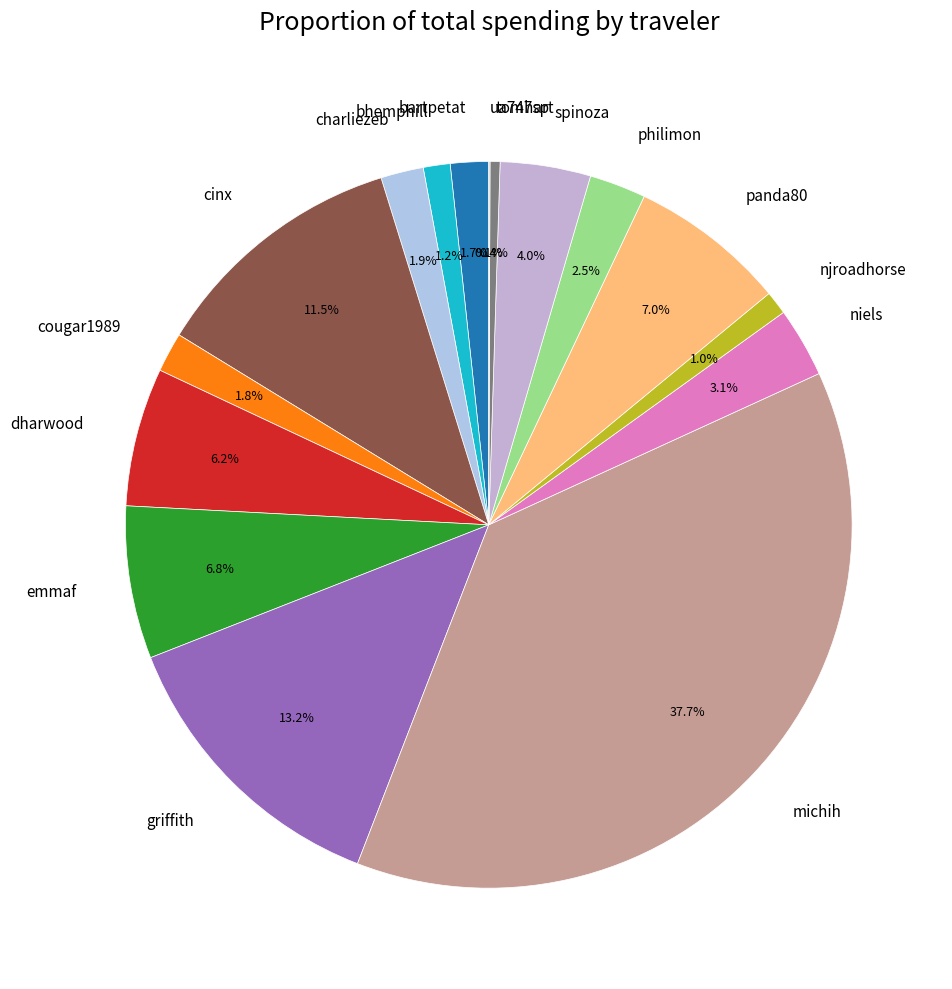

True or false: emmaf accounts for 7% of the total.

True